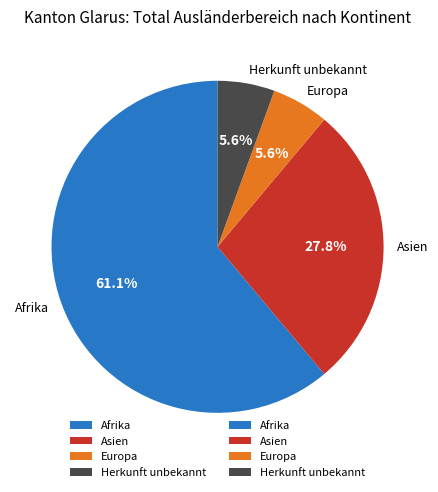

Is it true that Herkunft unbekannt is 6% of the pie?

True